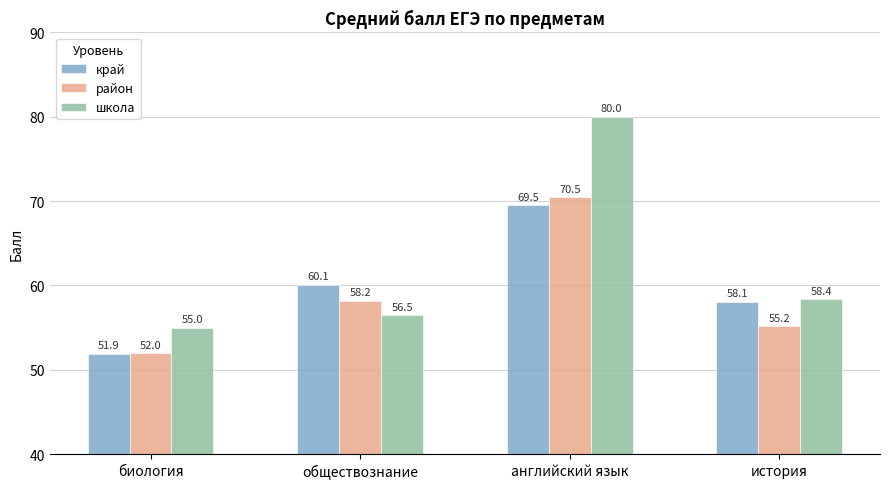

What is the difference between the maximum and minimum values in the район series?

18.5